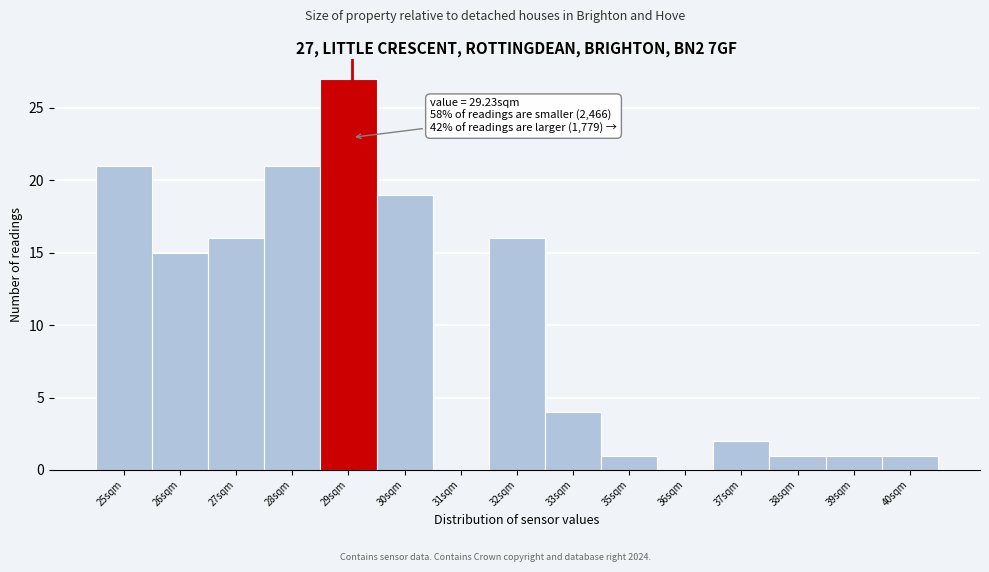

Reading left to right, transcribe all the data shown in this chart.

25sqm=21	26sqm=15	27sqm=16	28sqm=21	29sqm=27	30sqm=19	31sqm=0	32sqm=16	33sqm=4	35sqm=1	36sqm=0	37sqm=2	38sqm=1	39sqm=1	40sqm=1